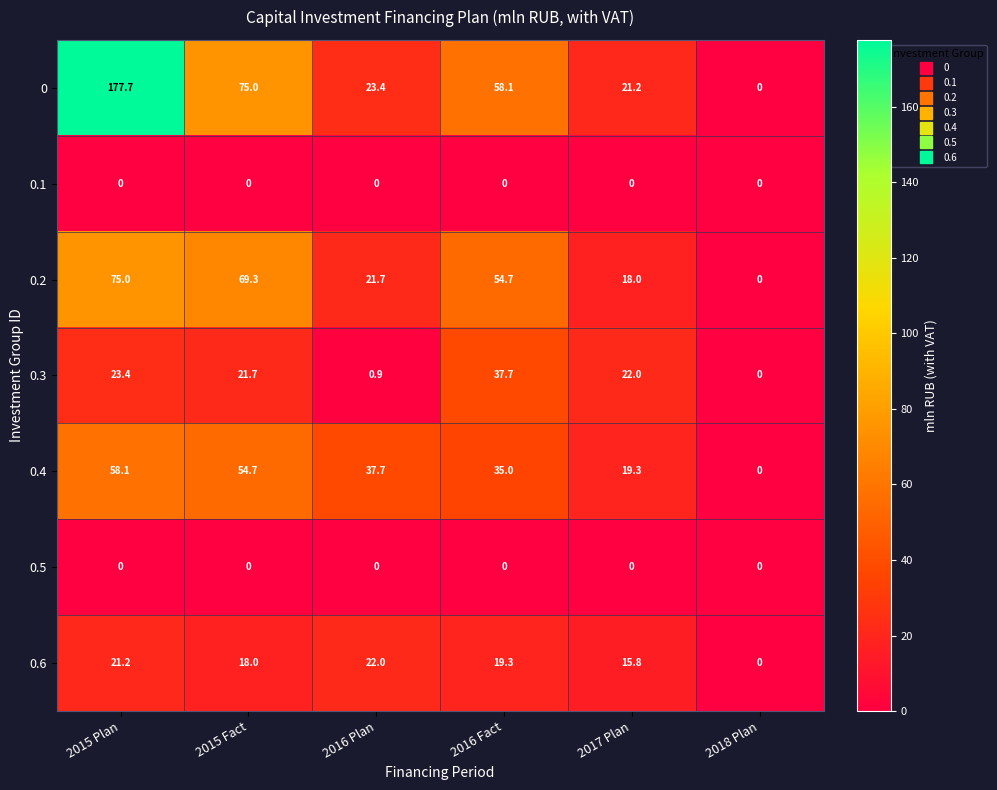

What is the spread (max minus min) of values at 2015 Fact?

75.0